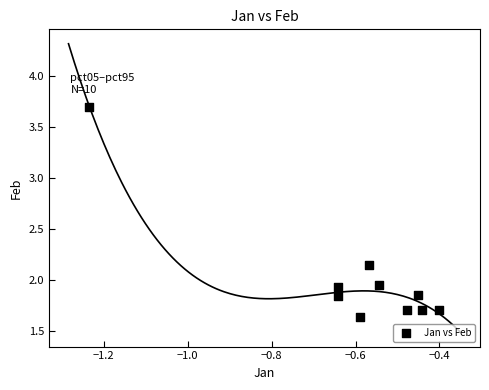

What is the average X value?

-0.6